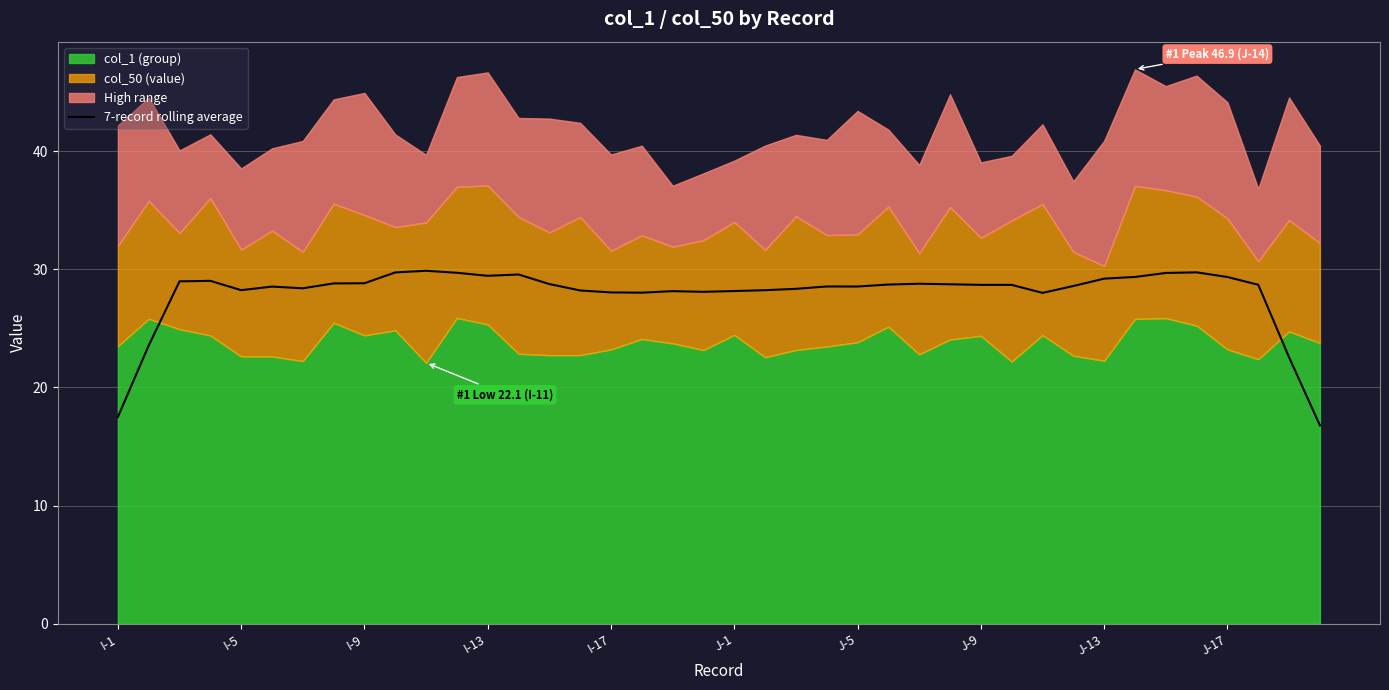

The 7-record rolling average series shows 28.2 at J-1. True or false?

True